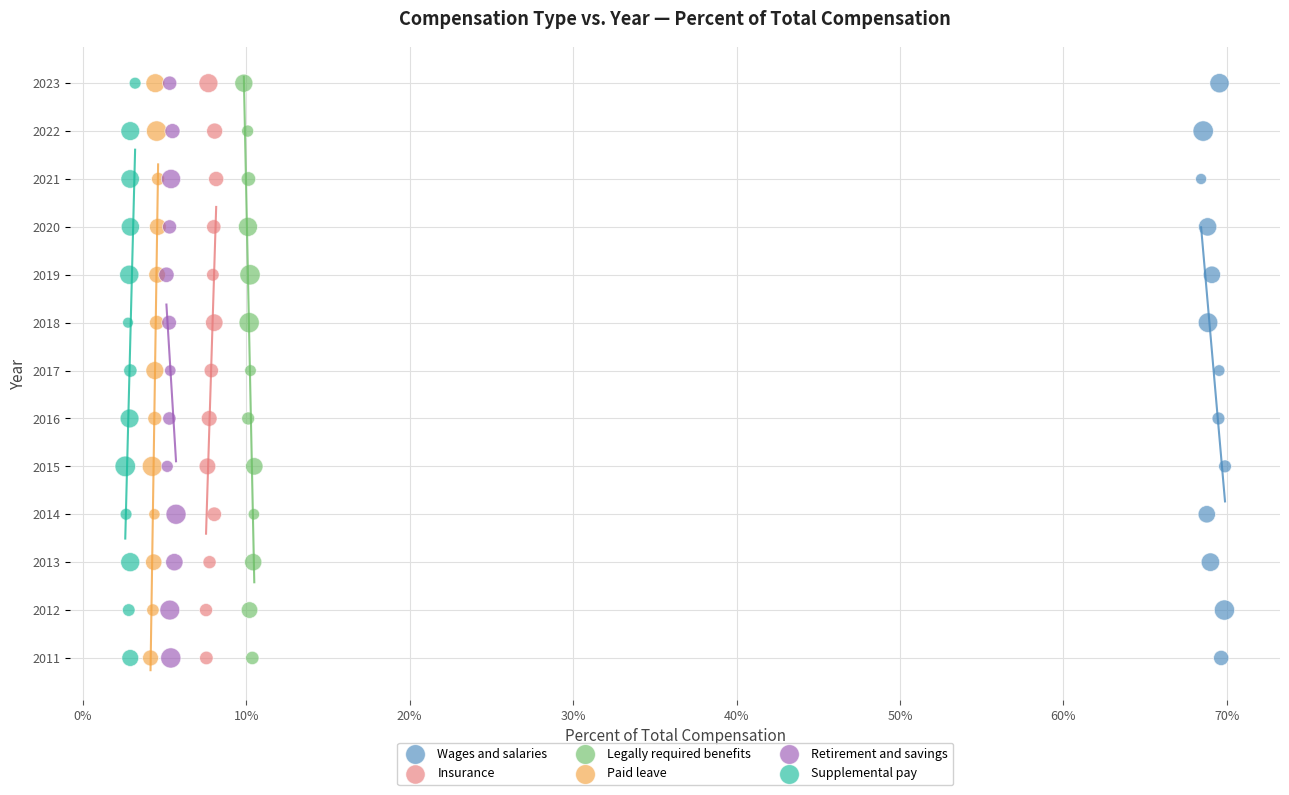

What are all the series names shown in the legend?

Wages and salaries, Insurance, Legally required benefits, Paid leave, Retirement and savings, Supplemental pay